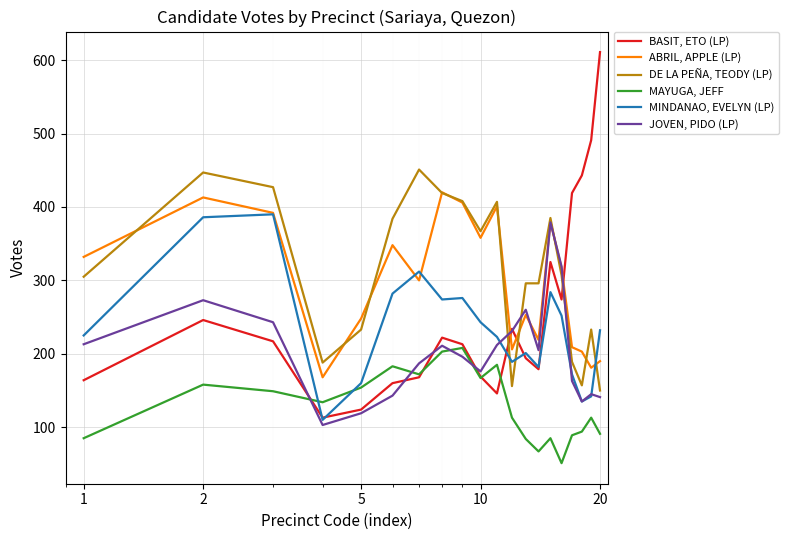

At how many categories does at least one series exceed 239?

18